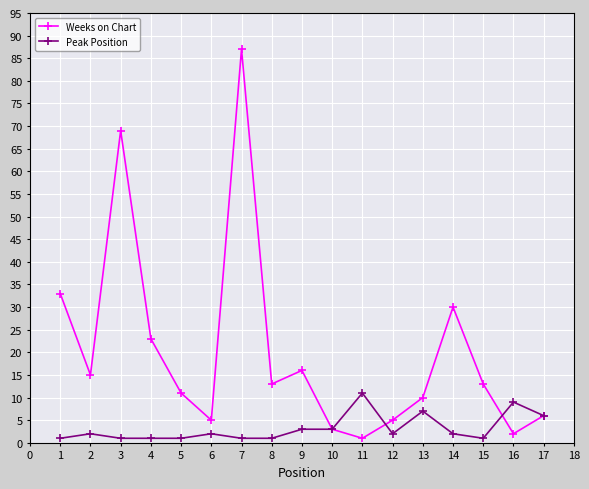

What is the difference between the maximum and second lowest values in the Weeks on Chart series?

85